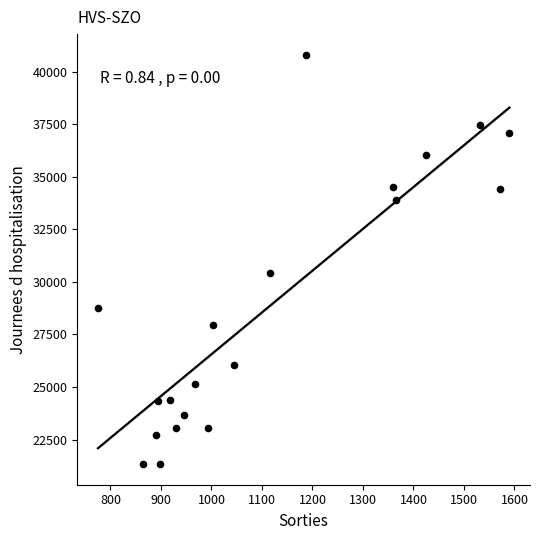

What is the range of Y values (max minus min)?

19483